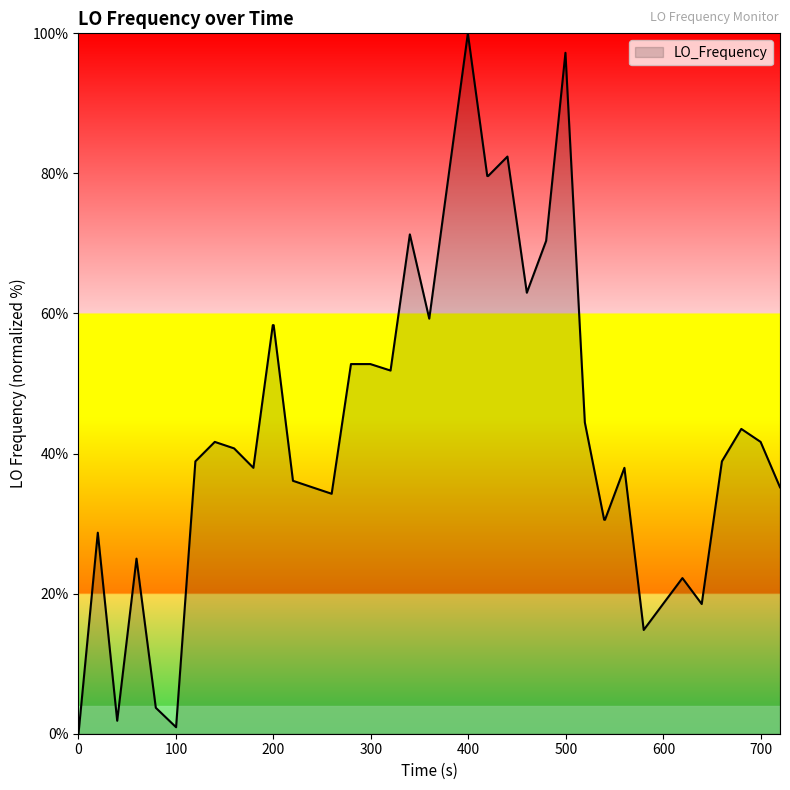

What is the difference between the maximum and minimum values?

100.0